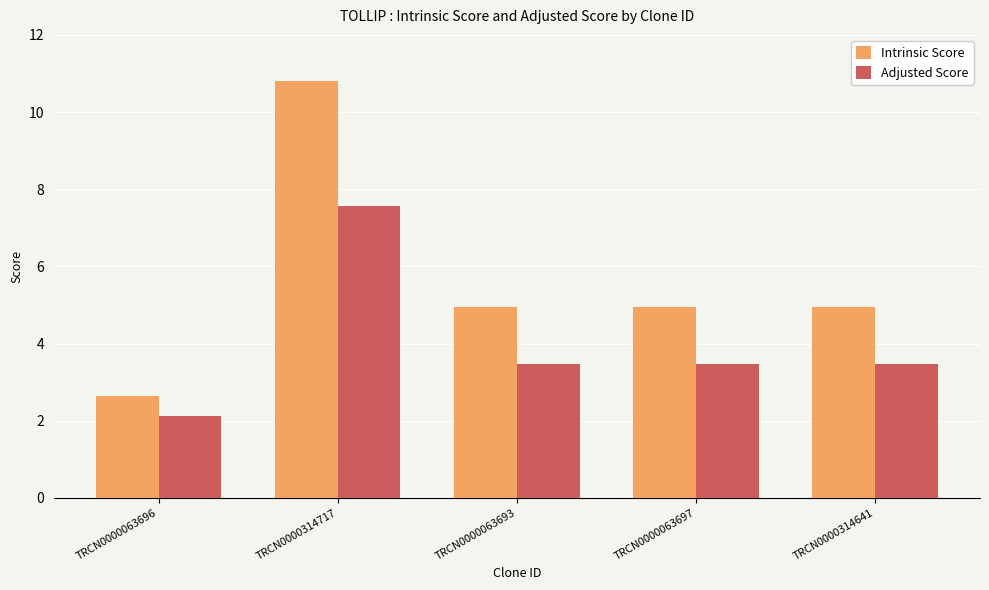

How many data points in Adjusted Score are above 3?

4